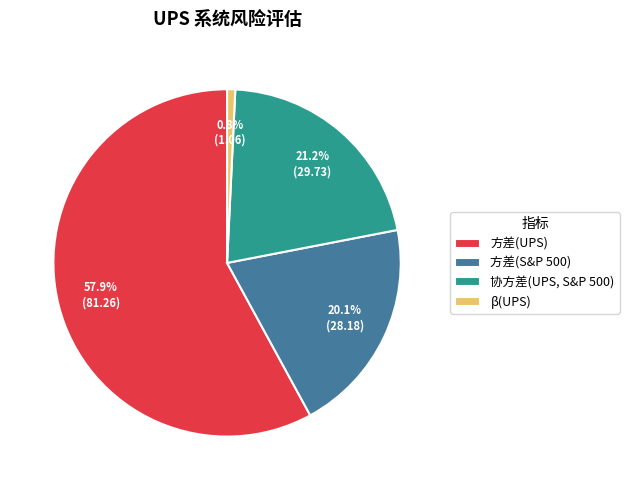

The 方差(S&P 500) slice represents 11% of the pie. True or false?

False